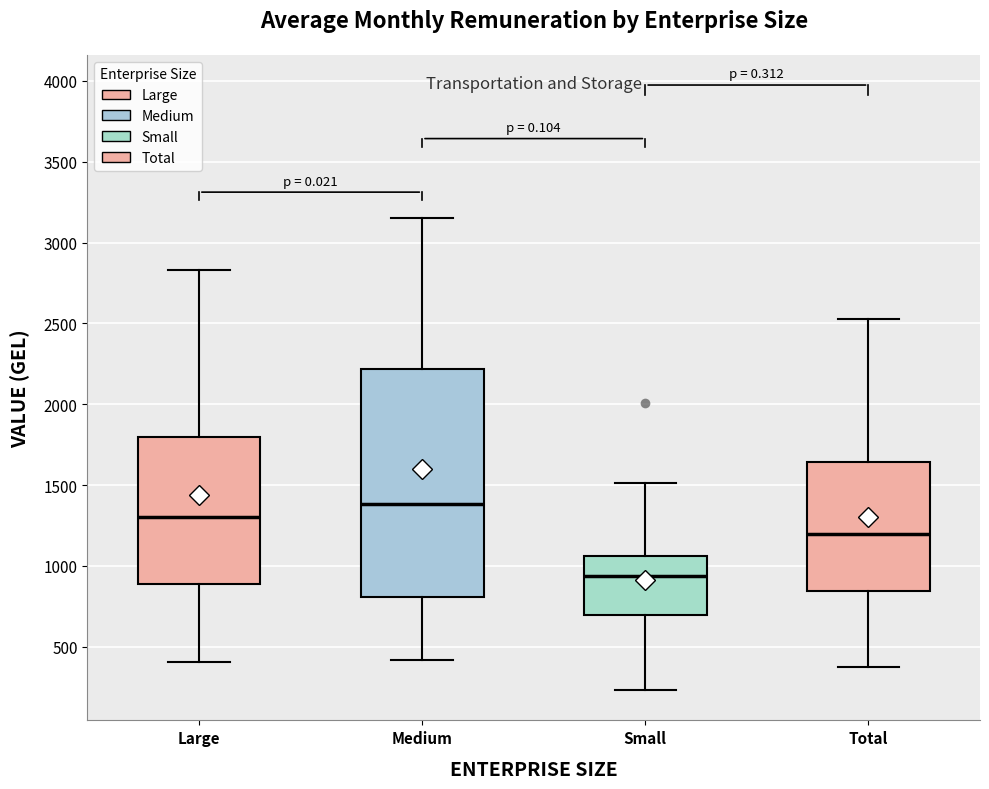

Reading left to right, read every box against the y-axis: the position of its median line, the range the box covers, and the ends of its whiskers. The values are not printed on the chart, so give them approximately, as read against the axis.

Large: median 1300, box 900 to 1800, whiskers 400 to 2850
Medium: median 1400, box 800 to 2200, whiskers 400 to 3150
Small: median 950, box 700 to 1050, whiskers 250 to 1500
Total: median 1200, box 850 to 1650, whiskers 400 to 2550